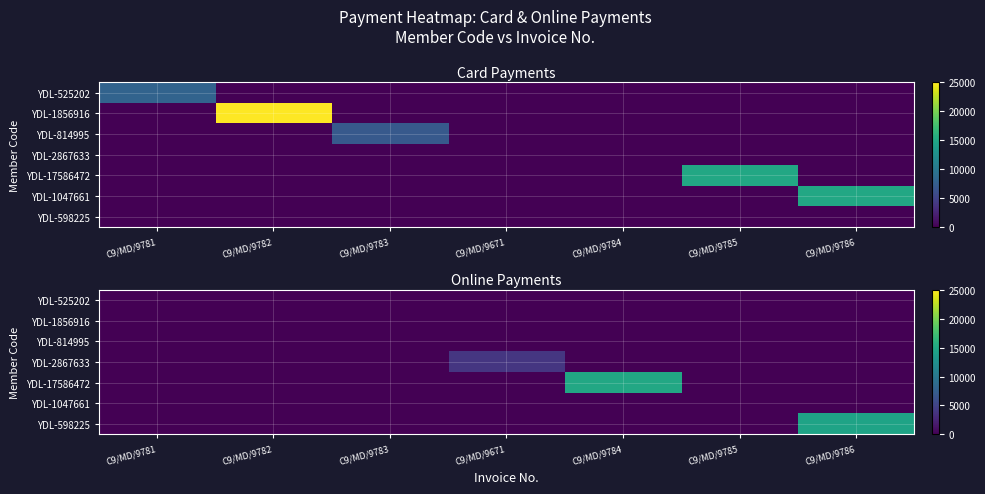

Where is YDL-598225 nearest to the value 7250?

C9/MD/9781